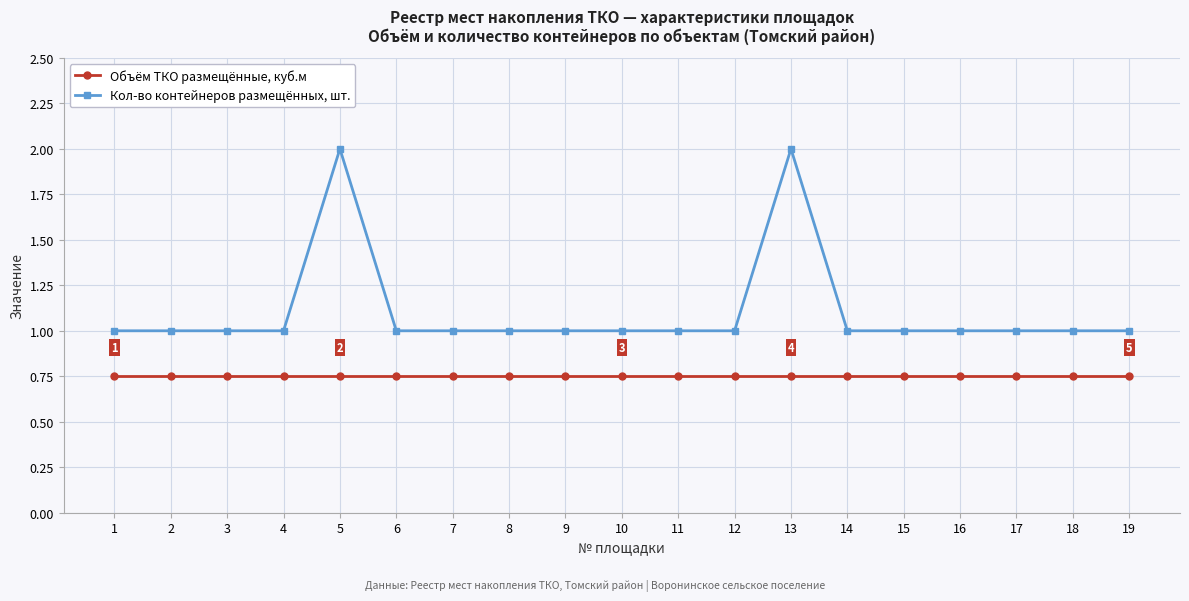

True or false: Кол-во контейнеров размещённых, шт. has more than 0 points higher than both neighbors.

True